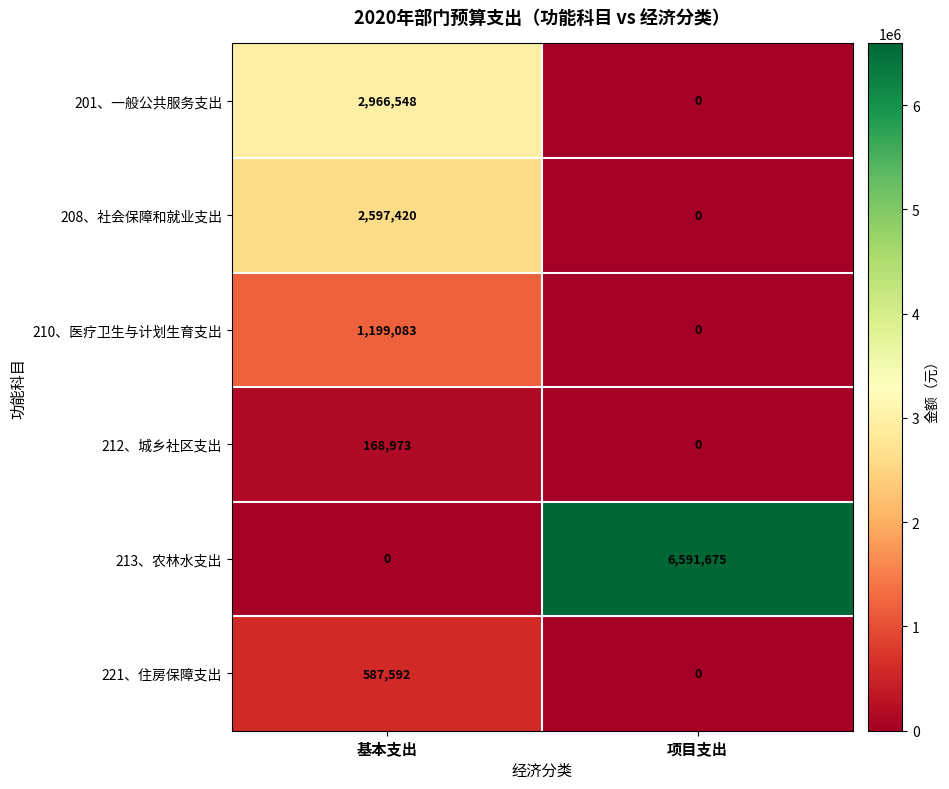

Rank the series at 基本支出 from lowest to highest value.

213、农林水支出, 212、城乡社区支出, 221、住房保障支出, 210、医疗卫生与计划生育支出, 208、社会保障和就业支出, 201、一般公共服务支出